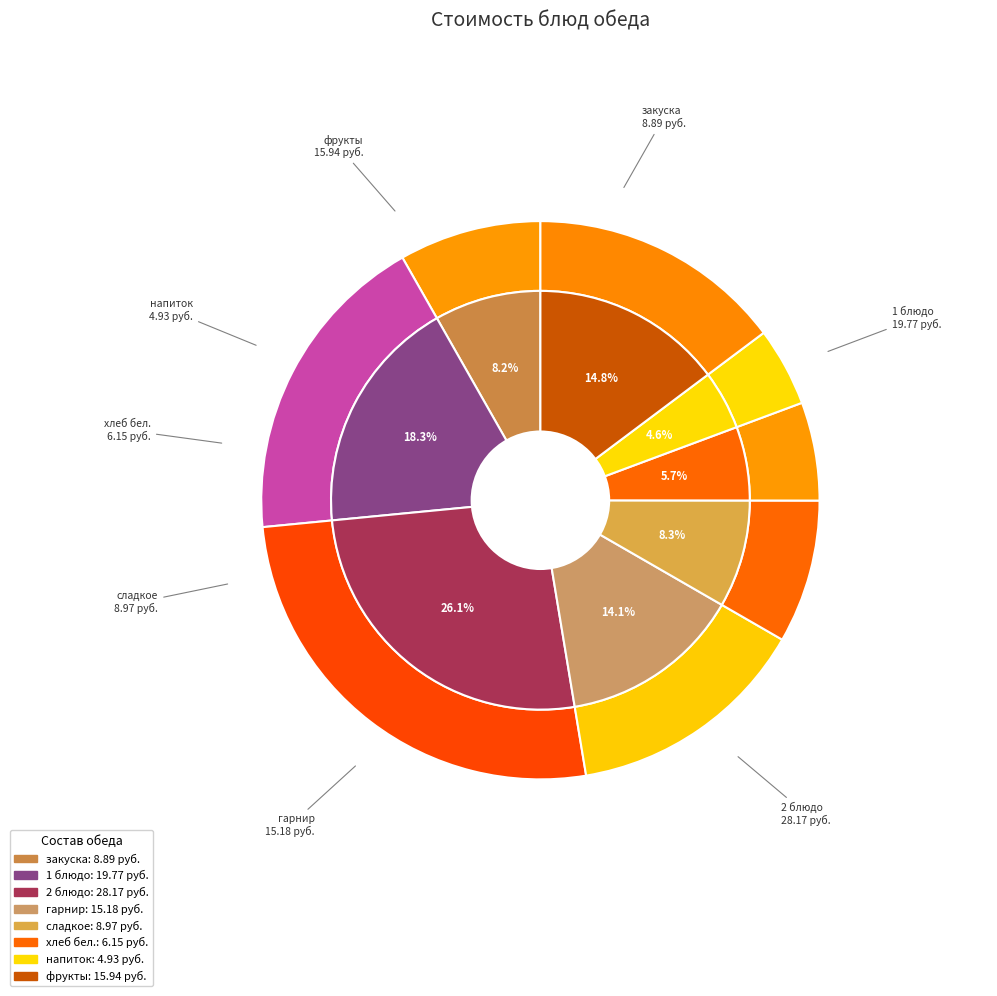

How many segments does this pie chart have?

8